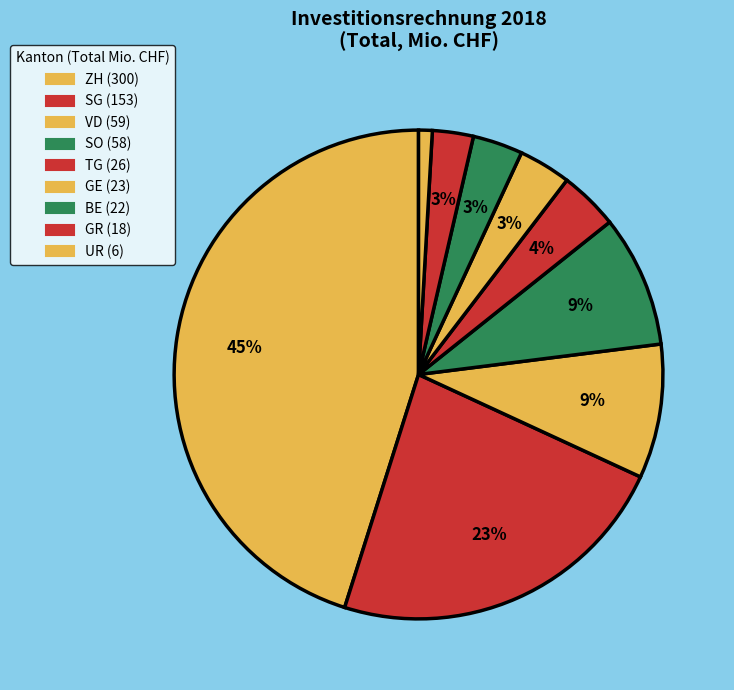

To the nearest percent, what is the average slice percentage?

11%